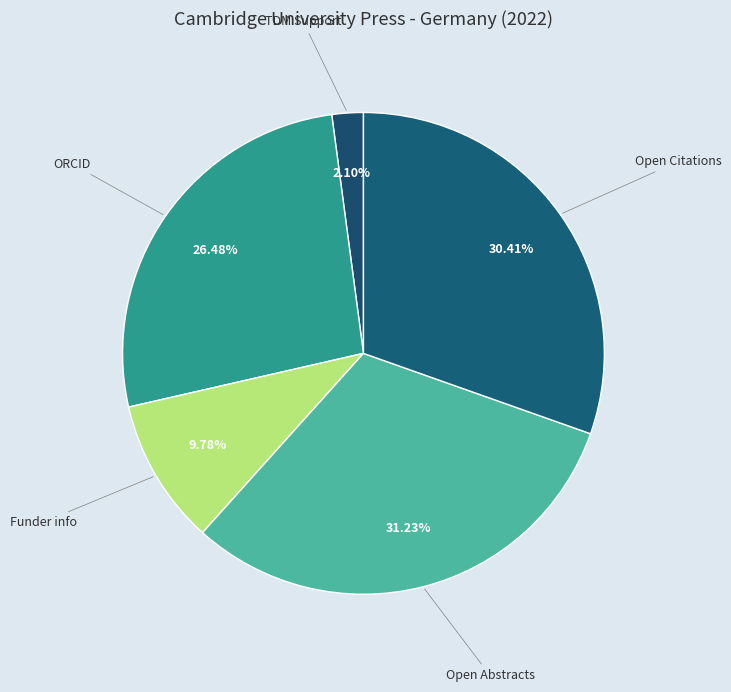

Between Open Citations and ORCID, which is larger?

Open Citations